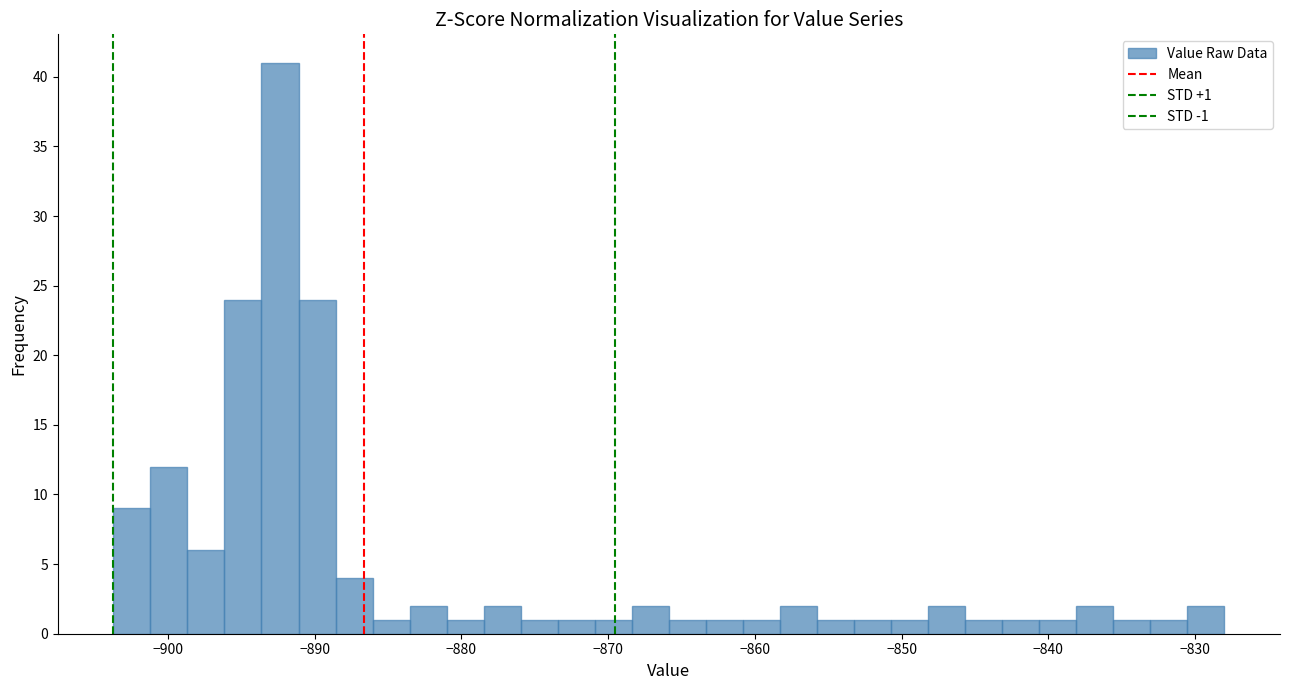

Around what value on the x-axis is the tallest bar? Give the approximate position of its centre, as read against the axis.

-892